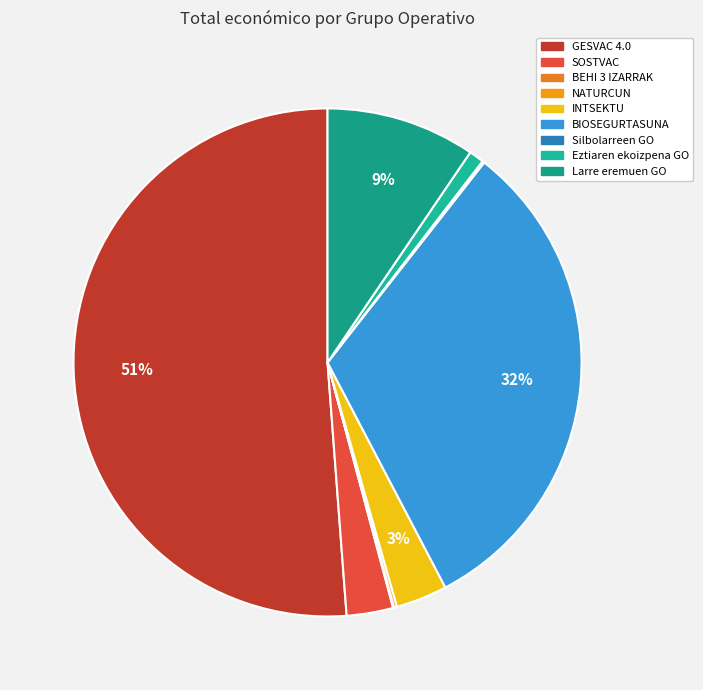

Which slice is the largest?

GESVAC 4.0